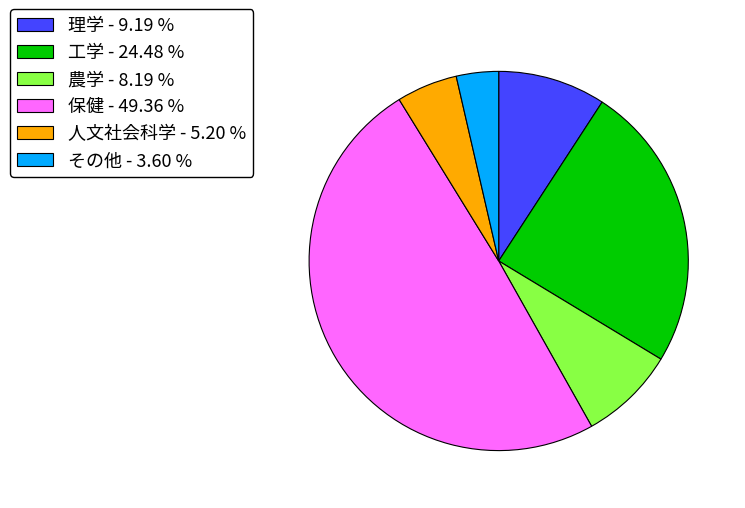

True or false: 理学 accounts for 1% of the total.

False